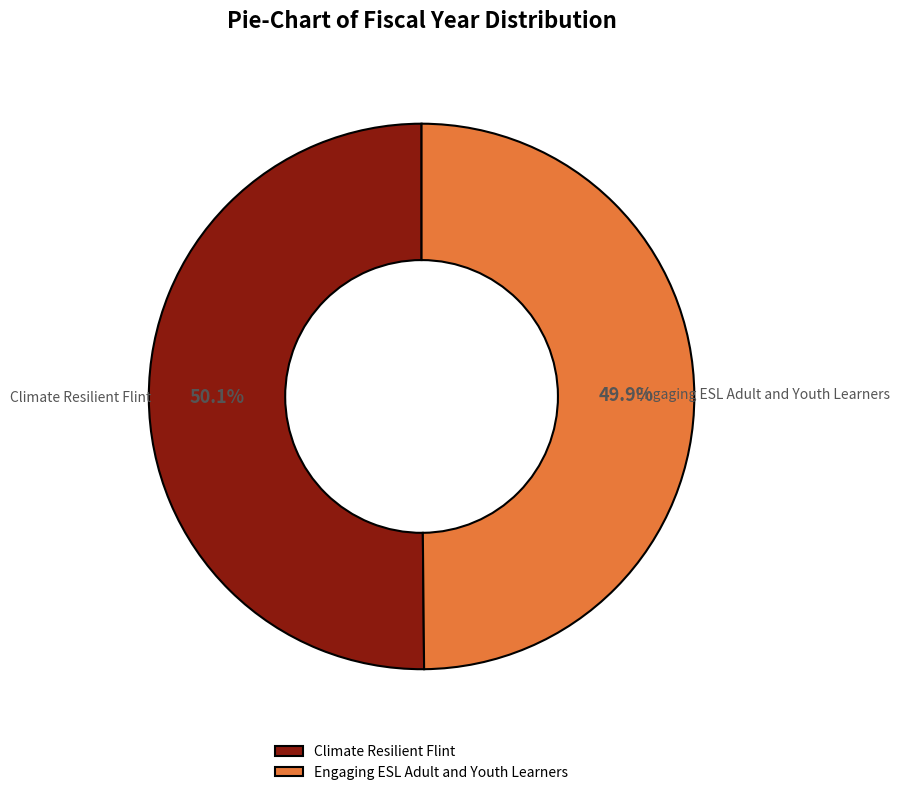

What percentage do Engaging ESL Adult and Youth Learners and Climate Resilient Flint together represent?

100.0%